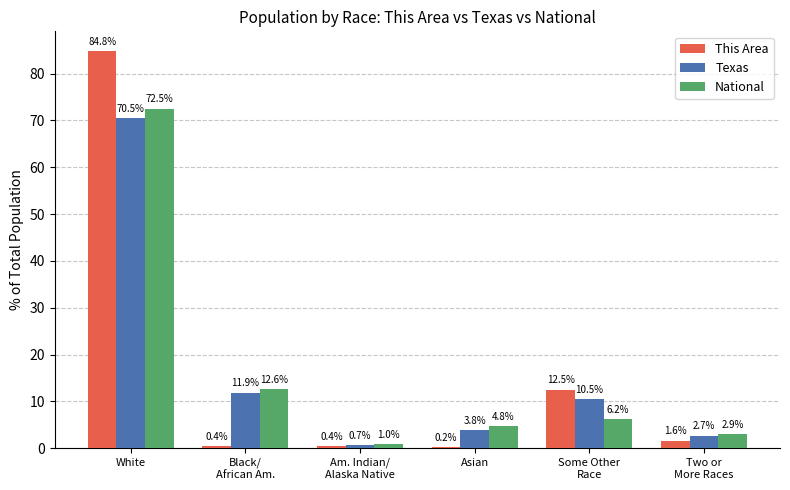

How many distinct data groups are displayed?

3